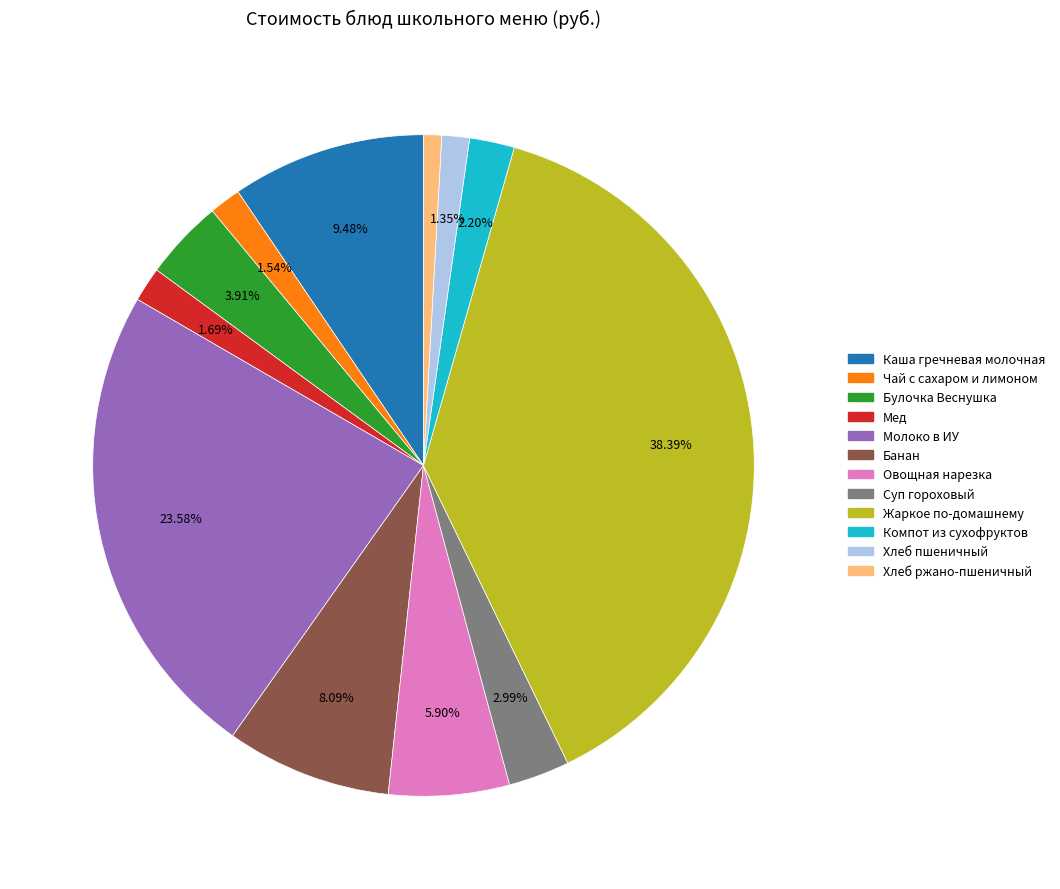

How many slices are in this pie chart?

12